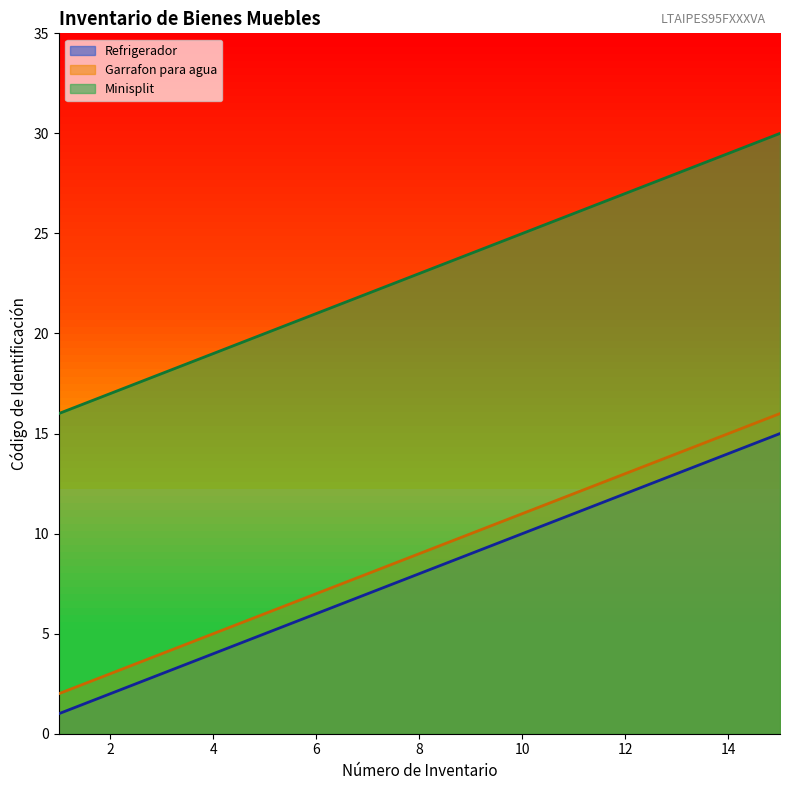

Does the chart display data point markers on the line(s)?

No